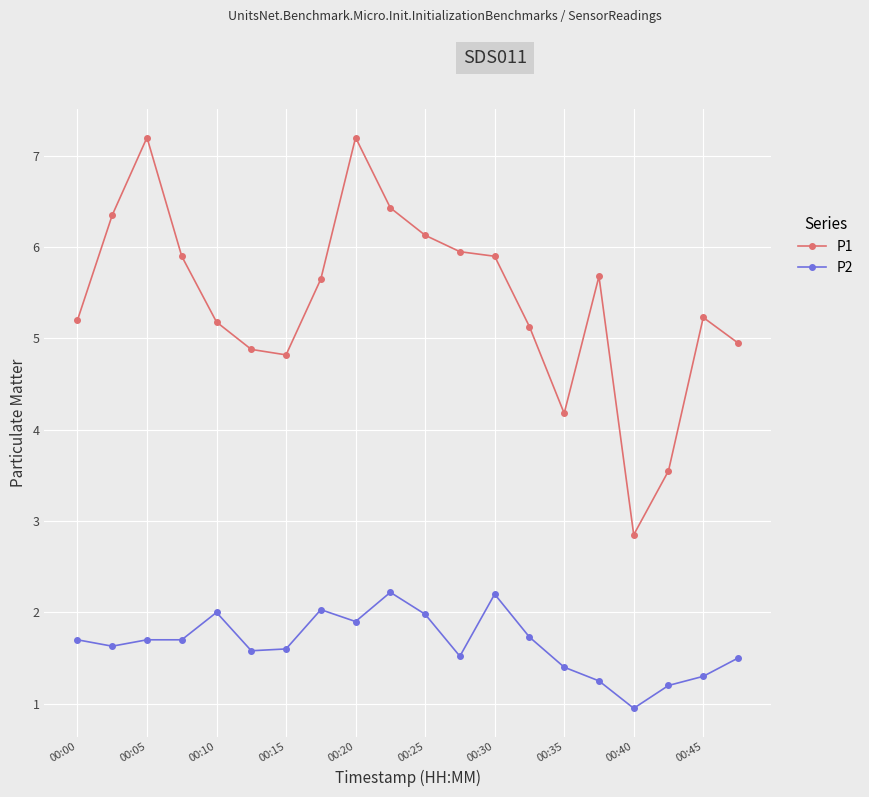

List the series in order of their peak value, highest first.

P1, P2